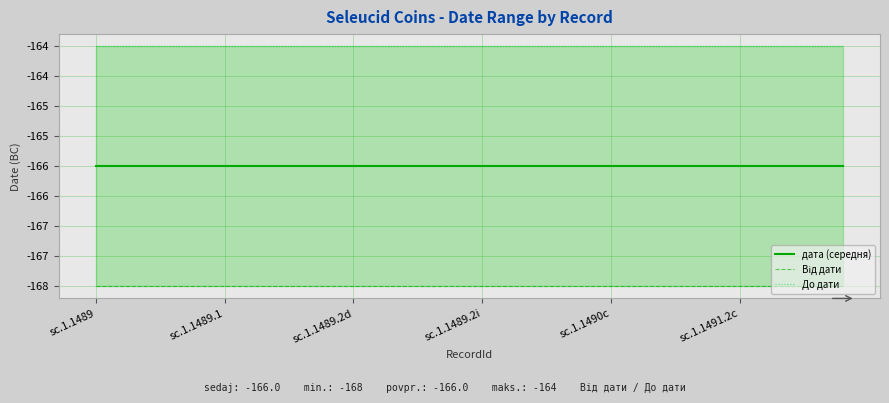

True or false: дата (середня) and Від дати intersect in this chart.

False